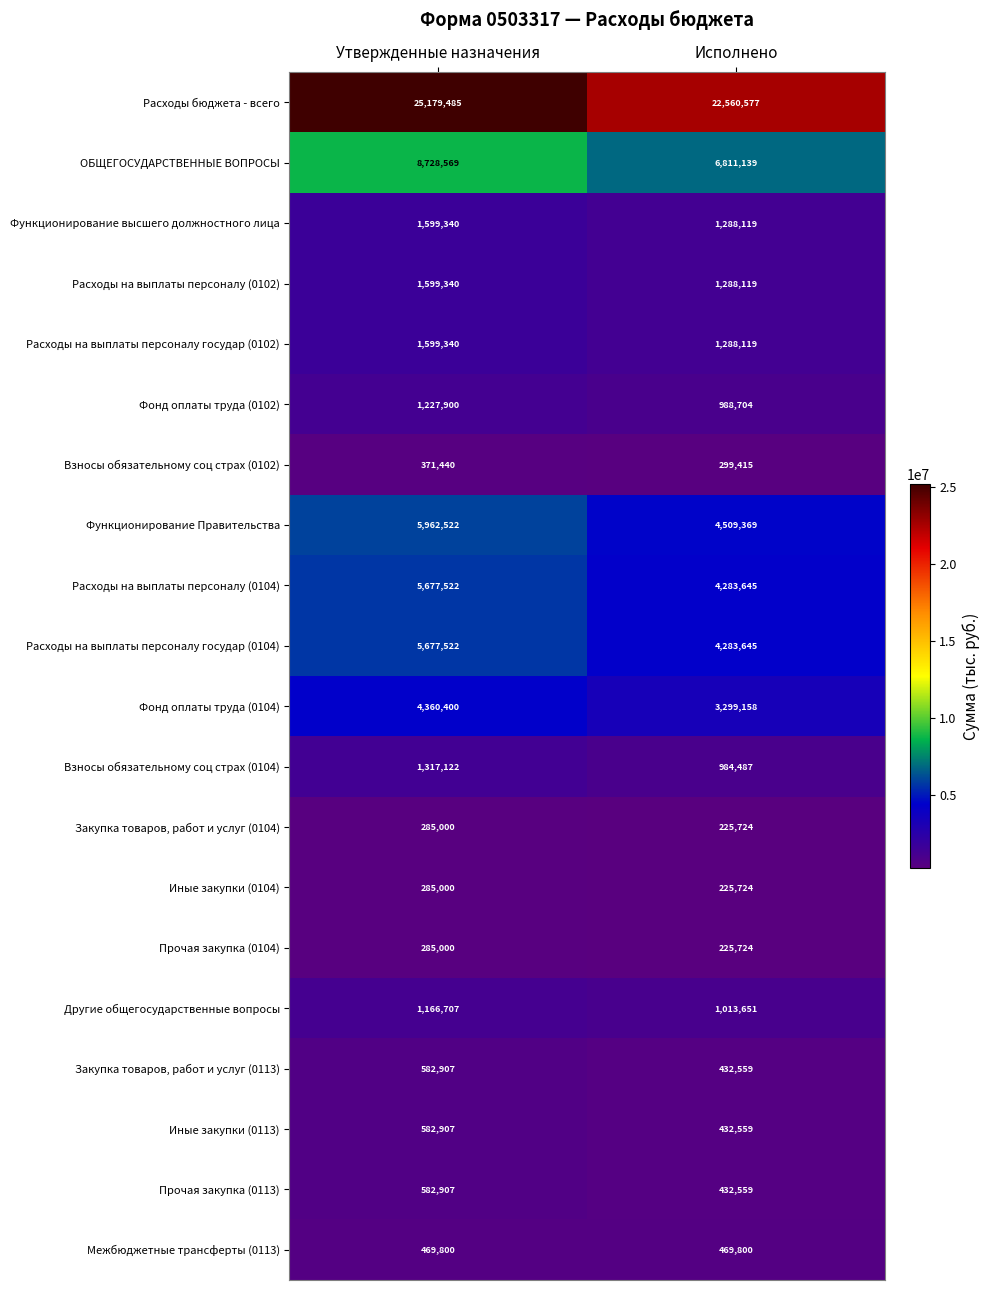

Which series has the widest spread of values?

Расходы бюджета - всего